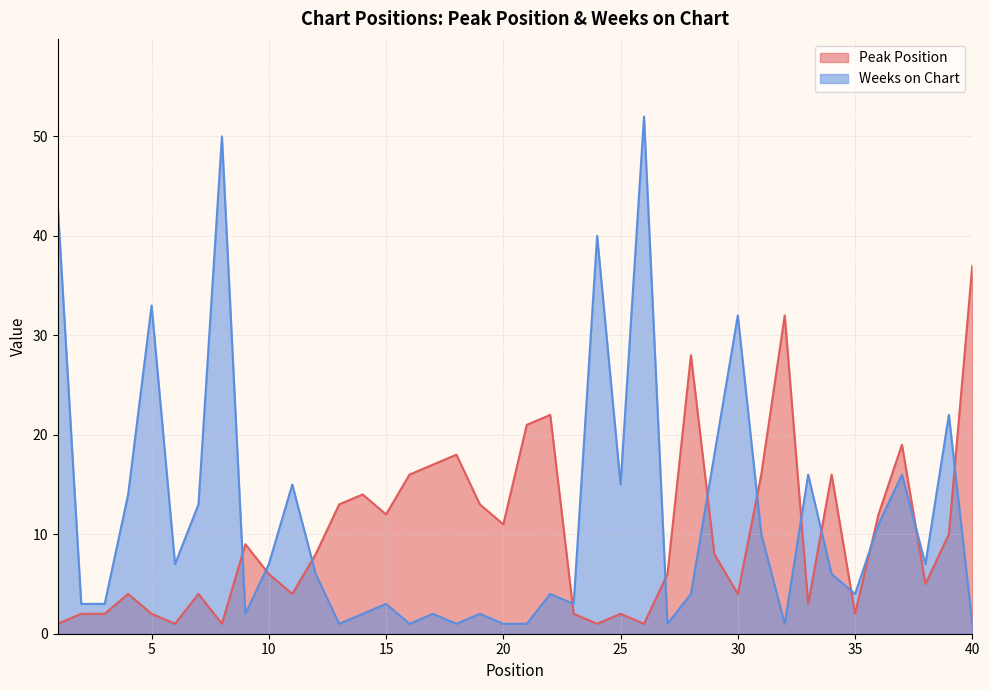

Does the chart have visible grid lines?

Yes